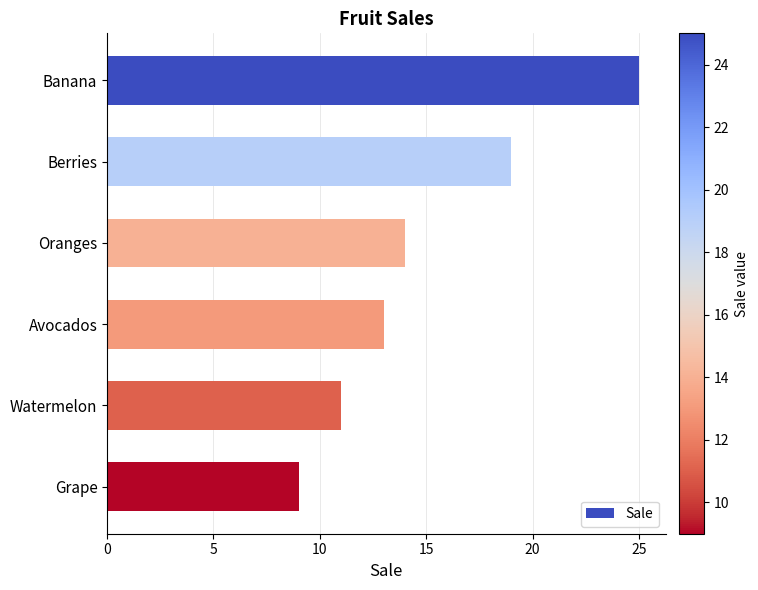

Reading top to bottom, list all the values displayed in this chart.

25	19	14	13	11	9